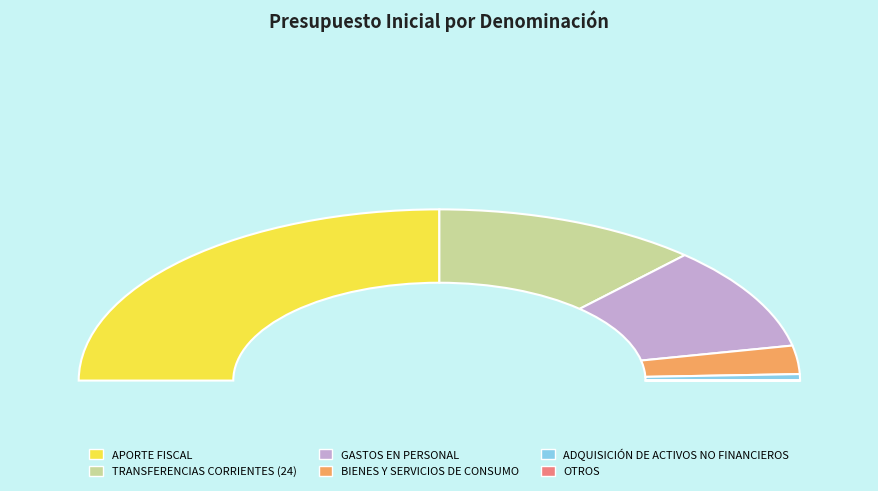

Which category has the biggest portion of the pie?

APORTE FISCAL